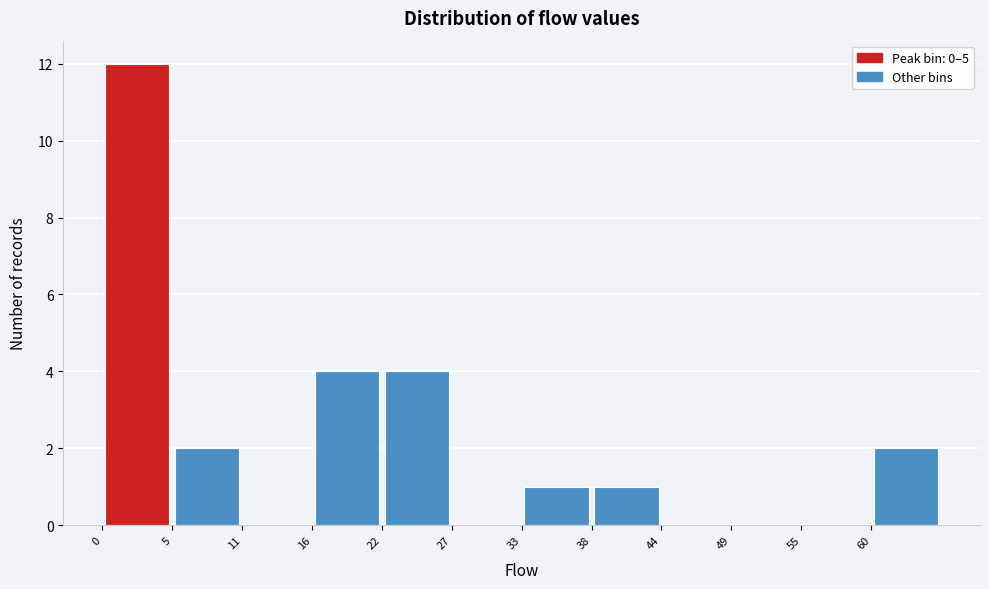

Reading left to right, list every bar in this chart as the range it spans on the x-axis followed by its height. Neither the bar edges nor the heights are printed on the chart, so give them approximately, as read against the axes.

0.0 to 5.5: 12
5.5 to 11.0: 2
11.0 to 16.5: 0
16.5 to 22.0: 4
22.0 to 27.5: 4
27.5 to 33.0: 0
33.0 to 38.5: 1
38.5 to 44.0: 1
44.0 to 49.5: 0
49.5 to 55.0: 0
55.0 to 60.5: 0
60.5 to 66.0: 2